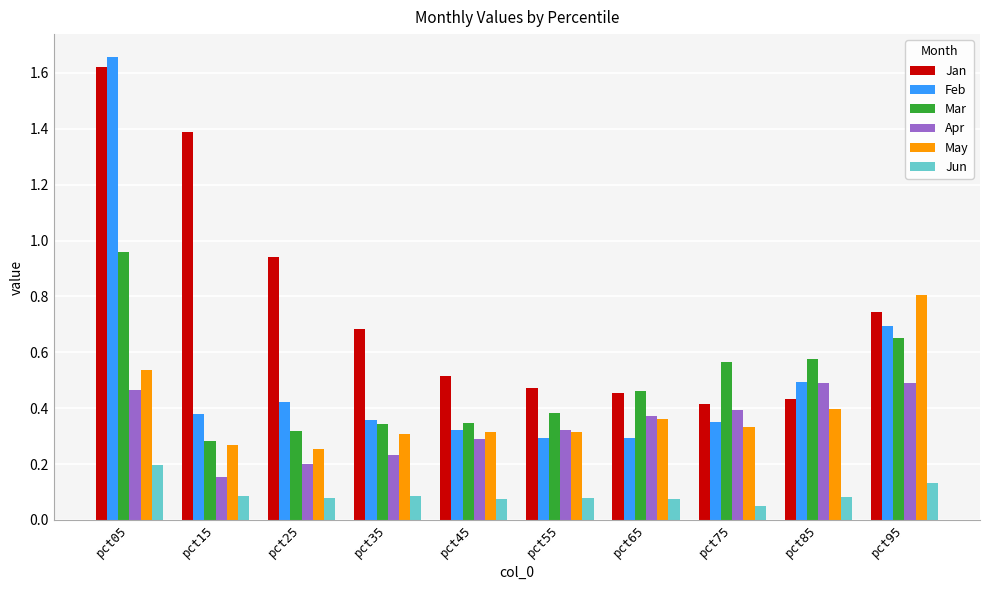

What is the average value of the Jan series?

0.8